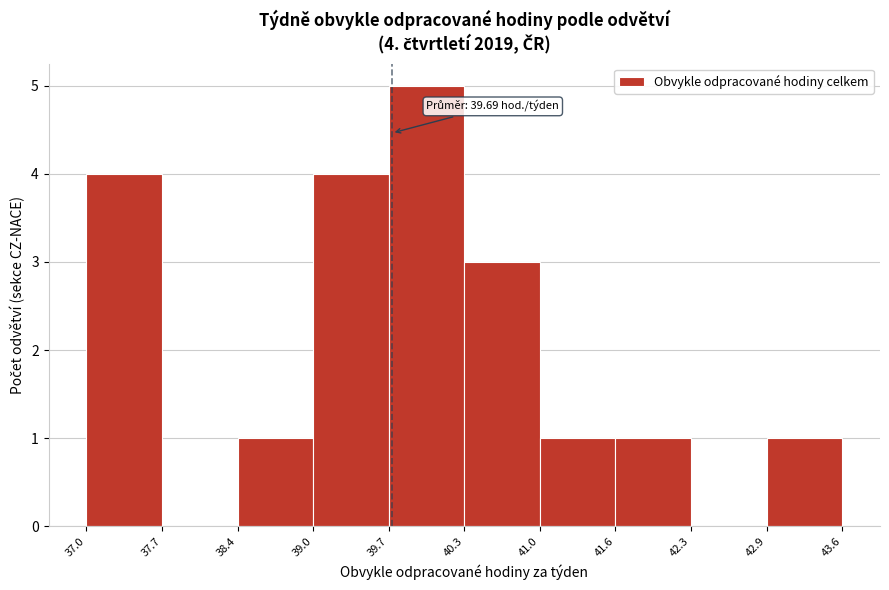

Over which range of the x-axis is the bar tallest?

39.7 to 40.3